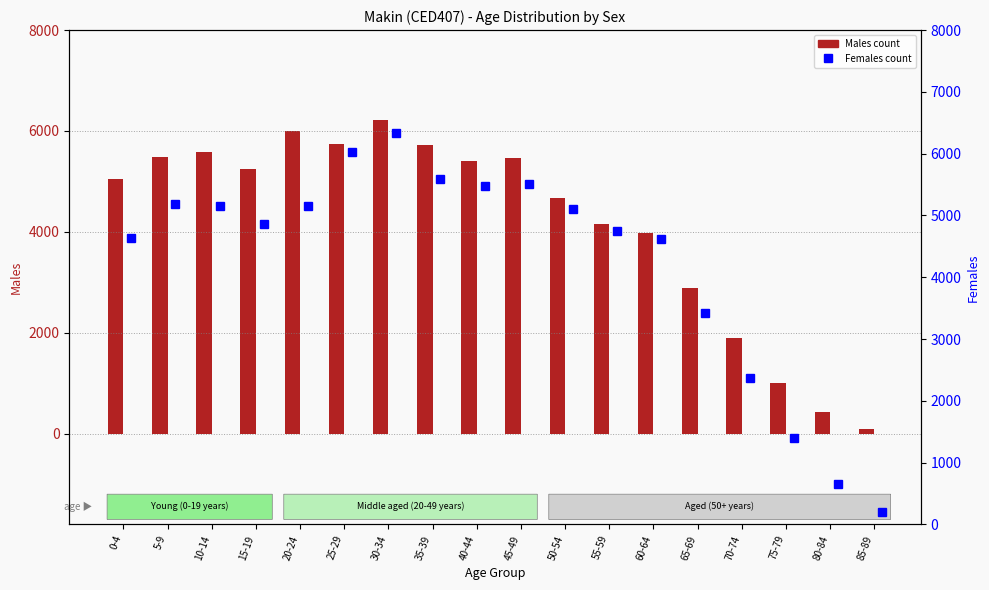

Is it true that Females equals 4755 at 55-59?

True